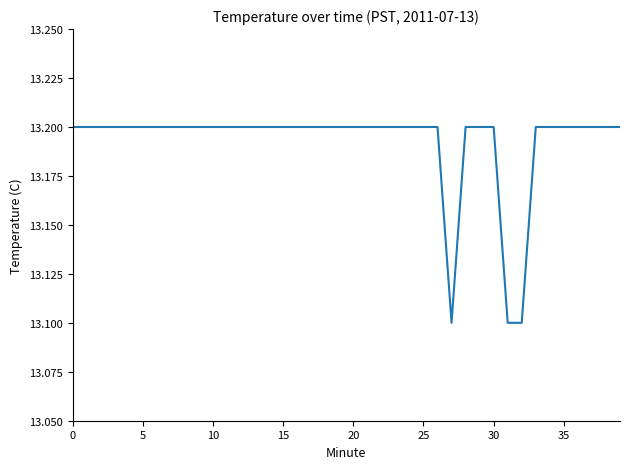

What is the minimum value shown in the chart?

13.1